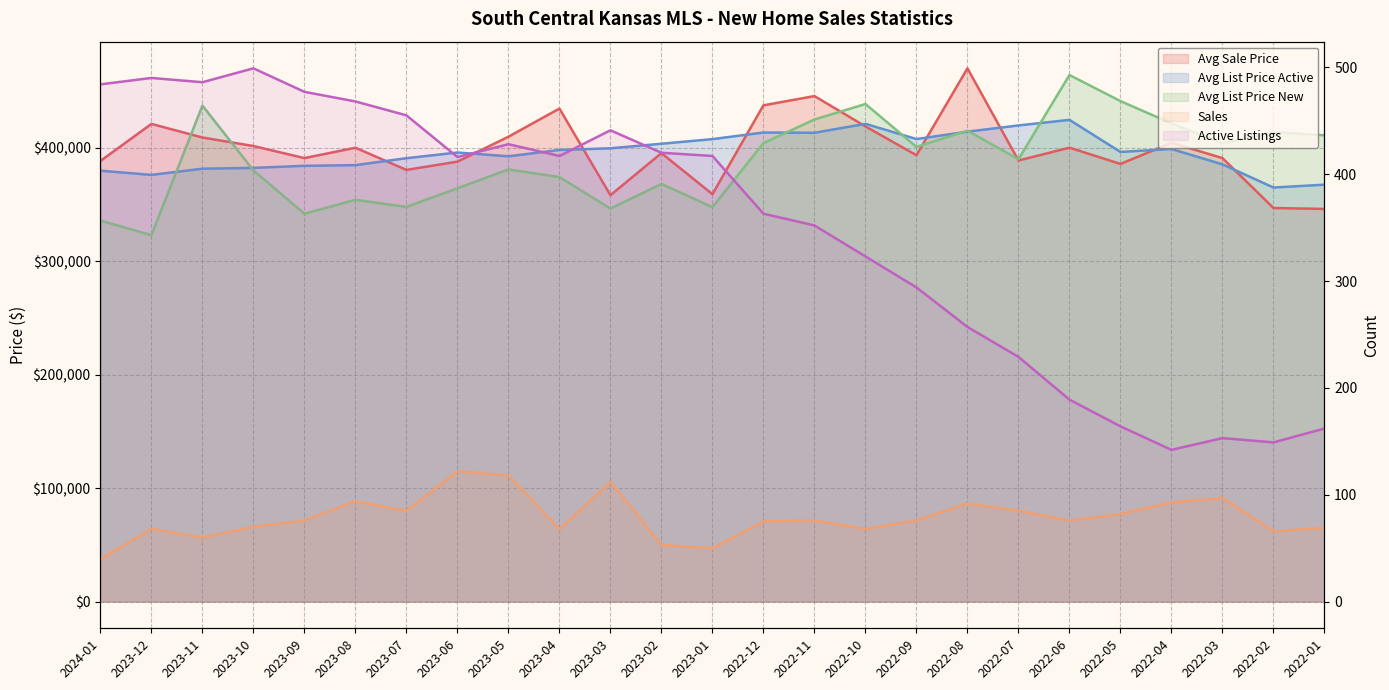

Reading left to right, what are all the values shown in this chart?

Sales: 40	68	60	70	76	94	85	122	118	68	112	53	50	75	76	68	76	92	85	76	82	93	97	66	69
Active Listings: 484	490	486	499	477	468	455	416	428	417	441	420	417	363	352	323	294	257	229	189	164	142	153	149	162
Avg Sale Price: 388170	420804	408857	401340	390703	399848	380298	387585	409525	434338	358026	395094	358917	437201	445337	418599	393222	469780	388580	399889	385565	404163	390689	346747	345910
Avg List Price Active: 379624	375910	381365	382087	383916	384499	390622	395630	392298	397858	399334	403354	407424	413238	413003	420877	407483	413979	419487	424381	396119	398736	385179	364768	367288
Avg List Price New: 335671	322805	436951	379904	341710	353971	347706	364103	380733	373977	346294	367933	347512	403920	424686	438359	400571	414845	389674	463894	440915	421272	403815	413535	410801